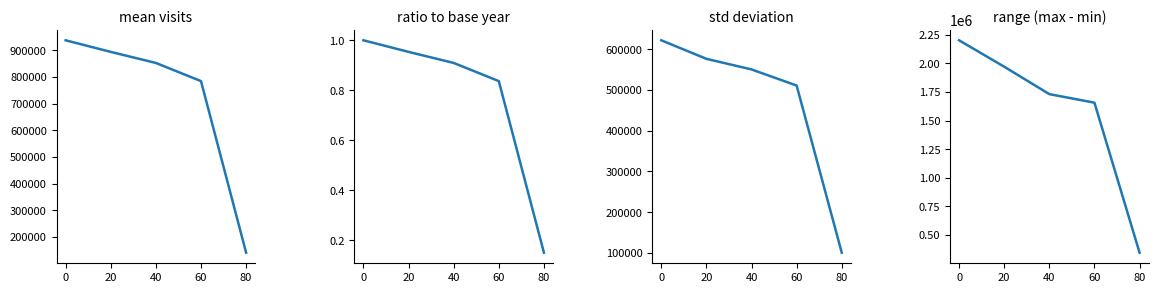

True or false: range and mean visits cross at least once.

False